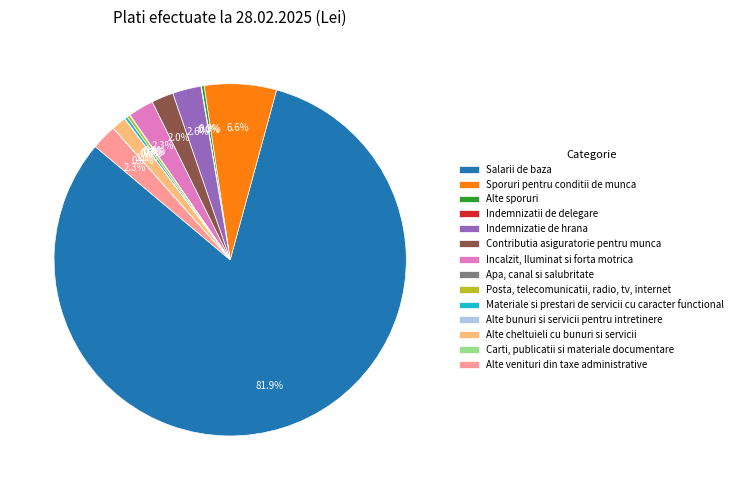

Which slice is the largest?

Salarii de baza